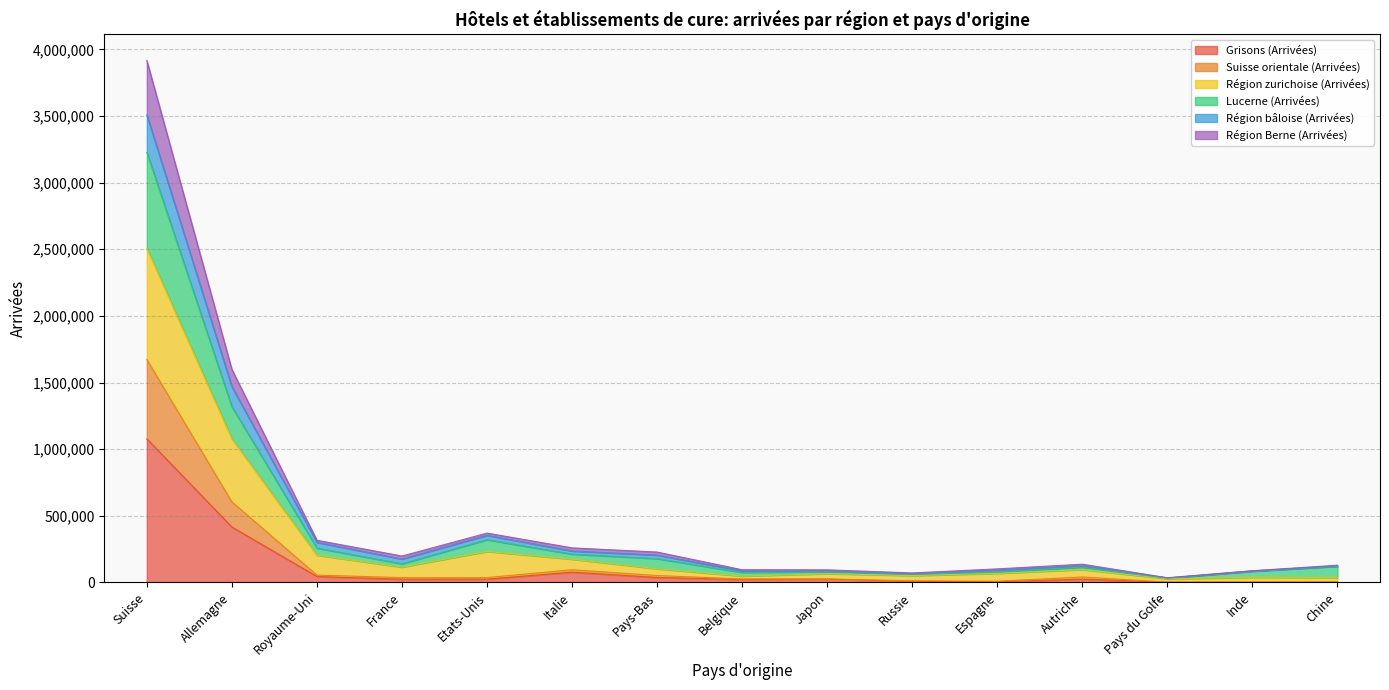

Reading right to left, what are all the values shown in this chart?

Grisons (Arrivées): 2324	1568	1790	24315	5027	8106	23989	21954	36855	76920	24346	23990	44111	416035	1077952
Suisse orientale (Arrivées): 3631	2467	2647	40581	8600	11823	26187	25962	51668	94939	36126	36046	54840	604459	1673195
Région zurichoise (Arrivées): 35760	38073	26895	96617	67875	51230	65888	47297	102448	174371	232328	114690	204118	1077421	2507743
Lucerne (Arrivées): 120842	83852	32091	114687	78388	61524	80241	74915	178580	212490	320497	140205	257778	1318396	3227530
Région bâloise (Arrivées): 123859	86269	33660	124167	91543	64413	85107	86679	204973	235788	353358	175282	300429	1469477	3508419
Région Berne (Arrivées): 128981	87758	34930	136669	101584	71114	94385	94981	227775	259189	370115	198002	316232	1598251	3916641